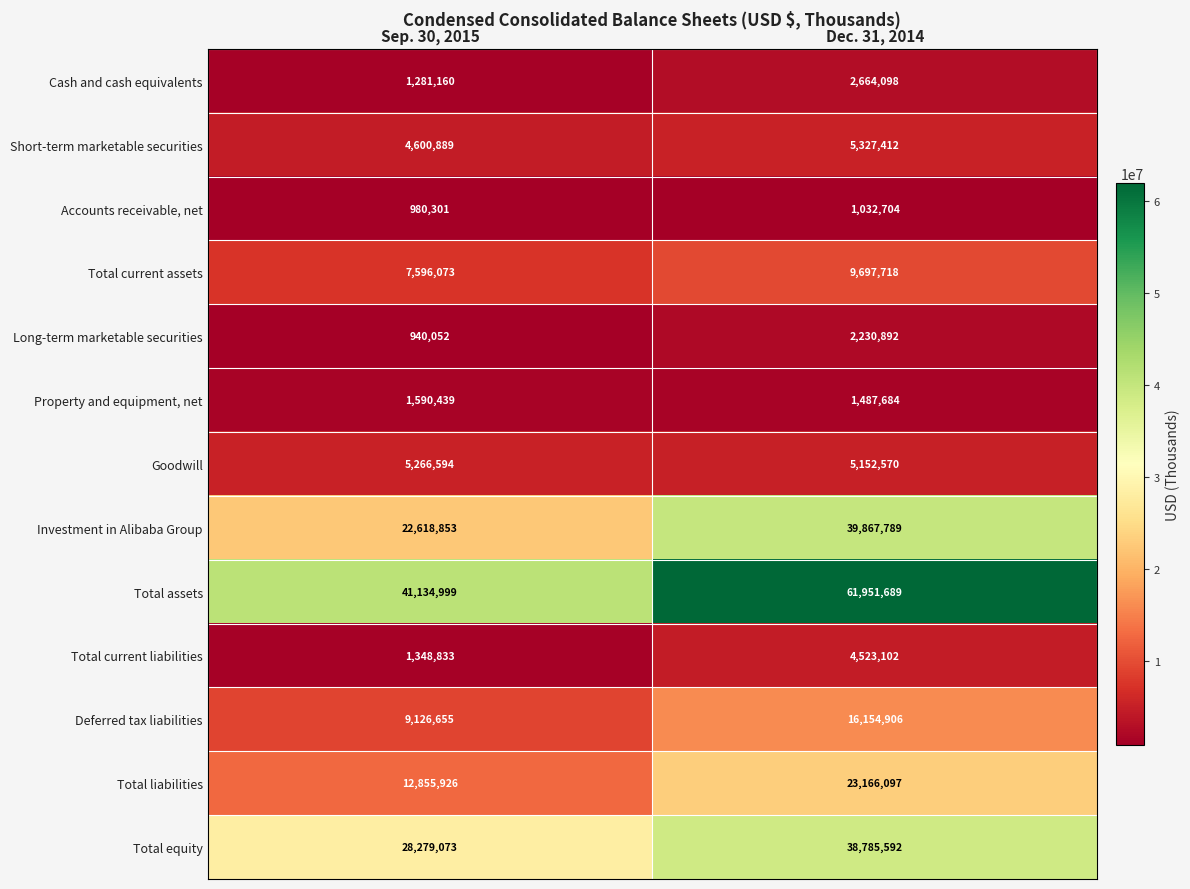

What is the total value across all series at Dec. 31, 2014?

212042253